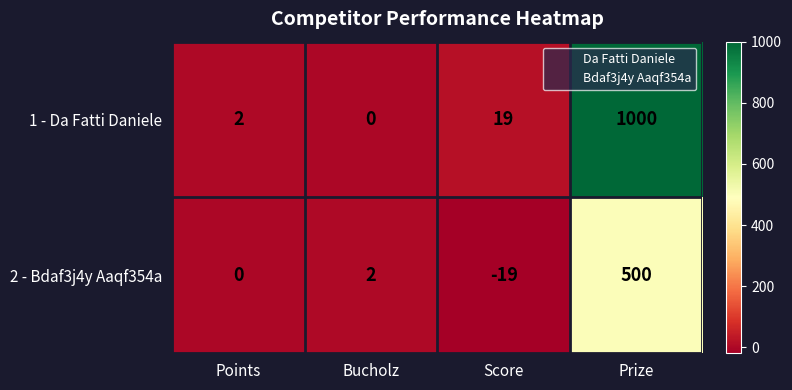

Which series has the largest range (max minus min)?

1 - Da Fatti Daniele